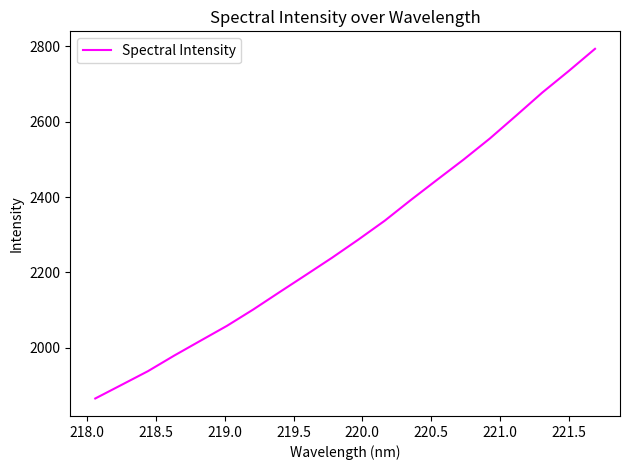

What is the greatest value displayed?

2793.3